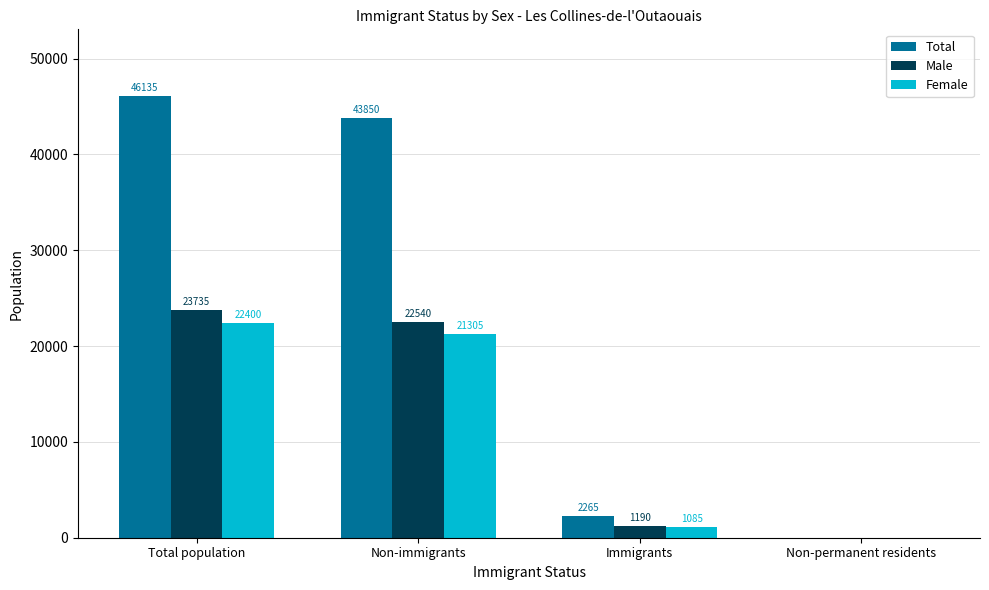

What is the maximum value shown in the chart?

46135